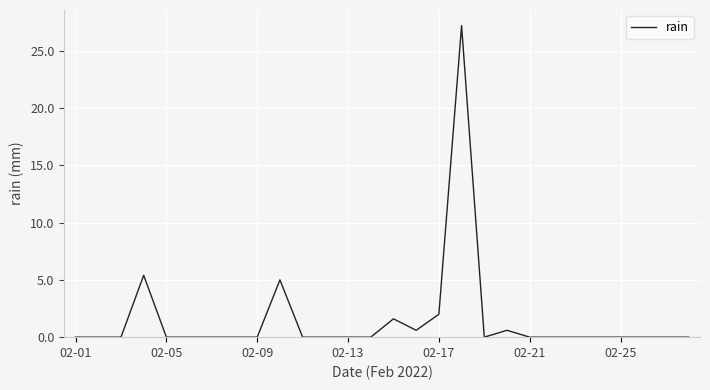

What is the difference between the maximum and minimum values?

27.2